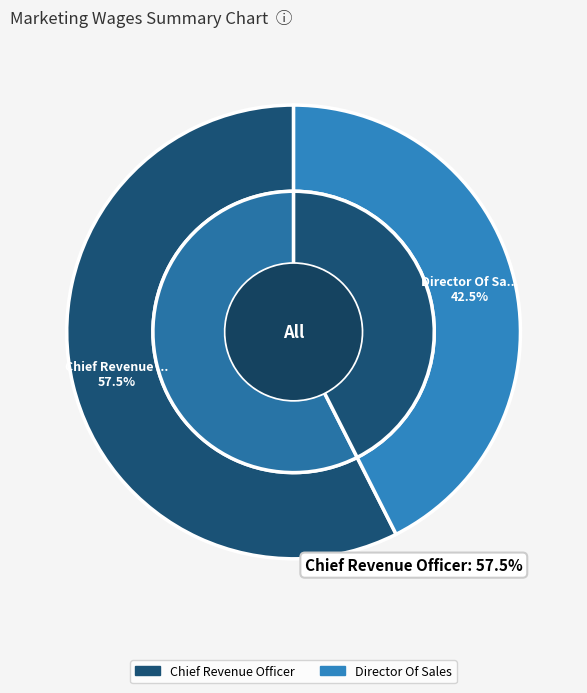

Count the number of slices in the pie.

2